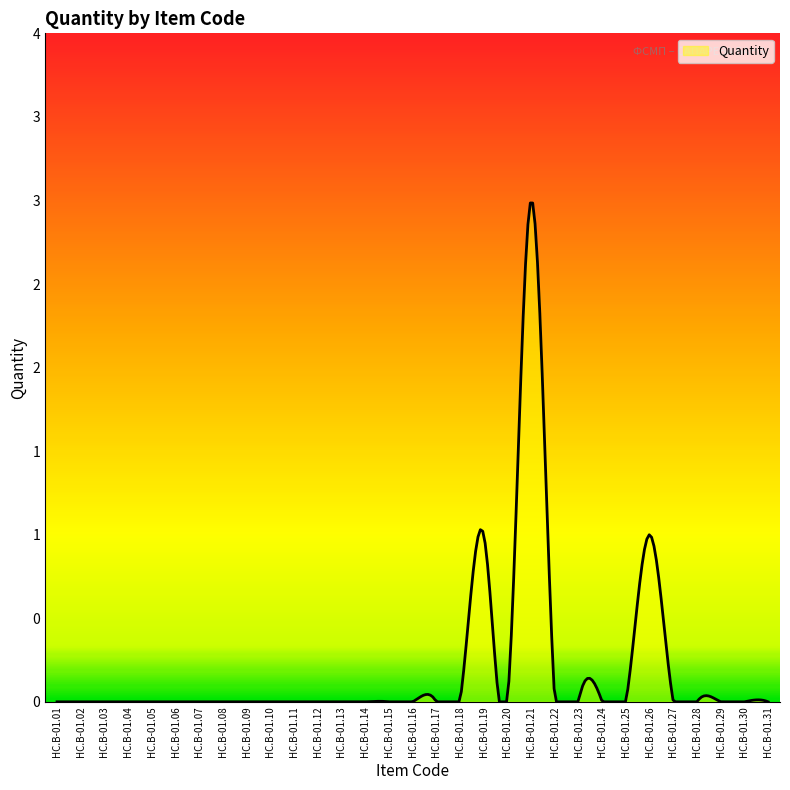

Does the chart display data point markers on the line(s)?

No